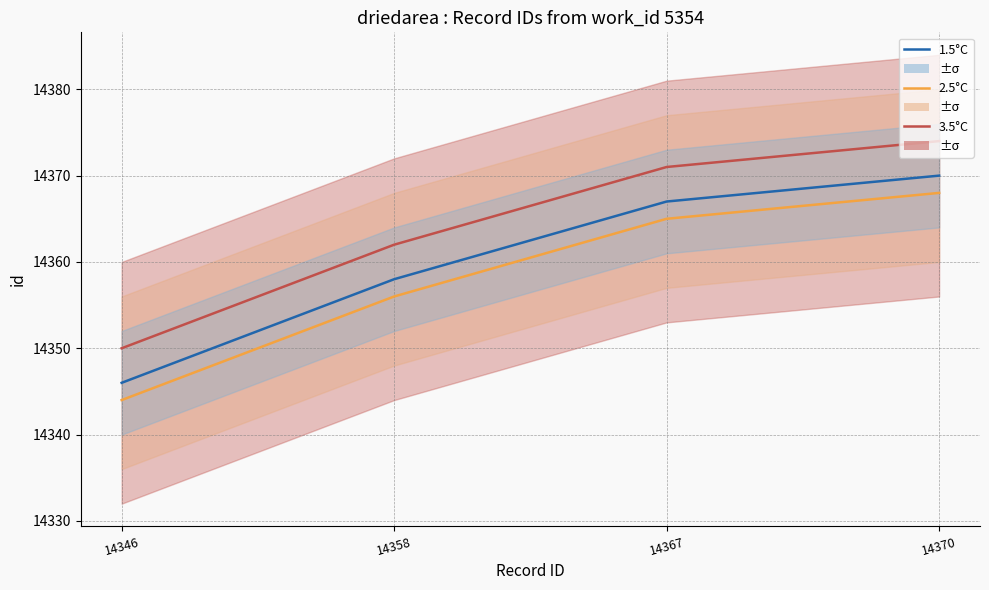

How many lines are shown in the chart?

3